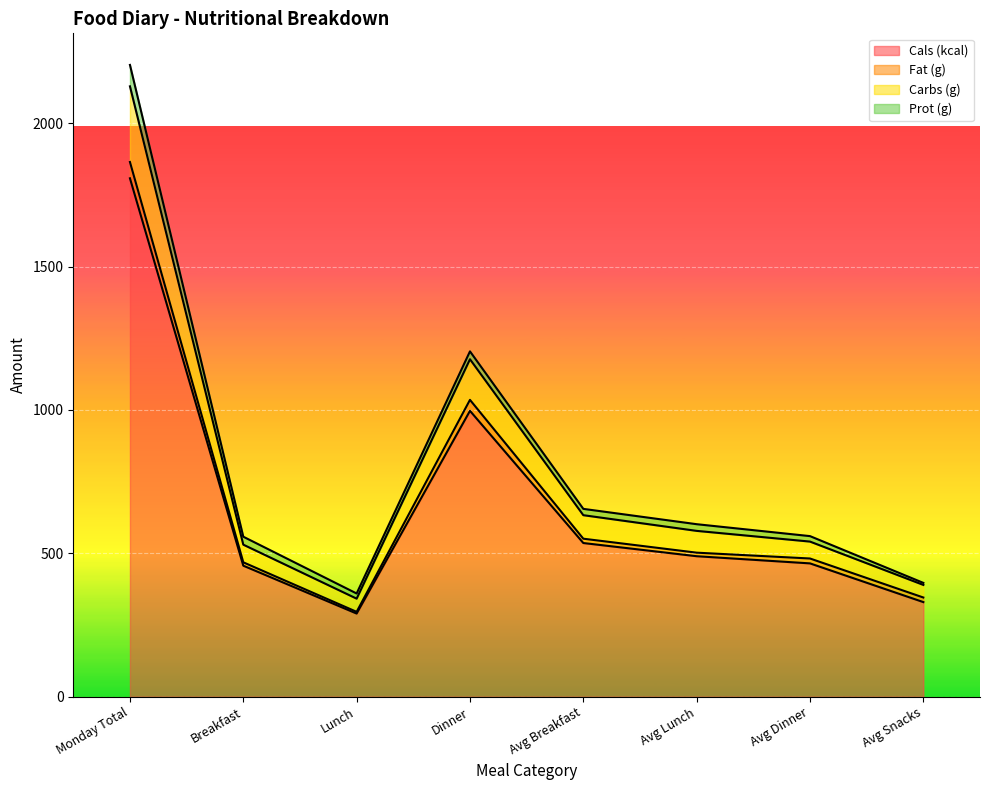

Where is the first local minimum for Cals (kcal)?

Lunch